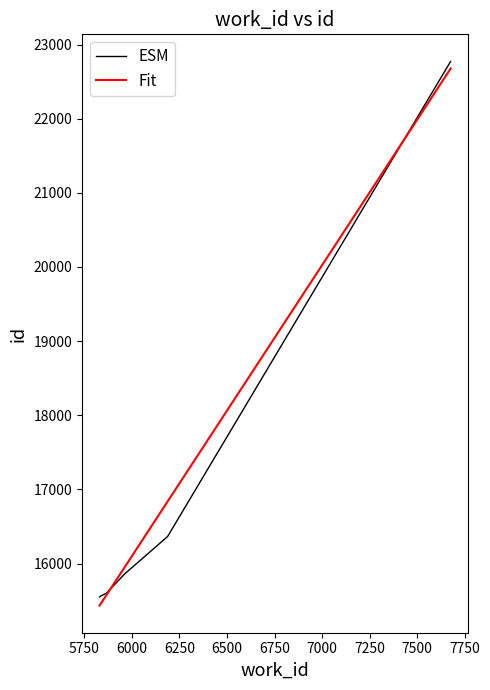

What is the lowest value of the Fit series?

15434.5